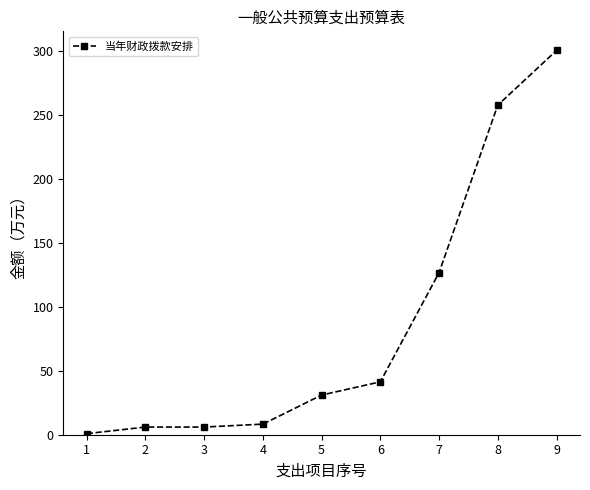

What is the difference between the values at 9 and 5?

269.7